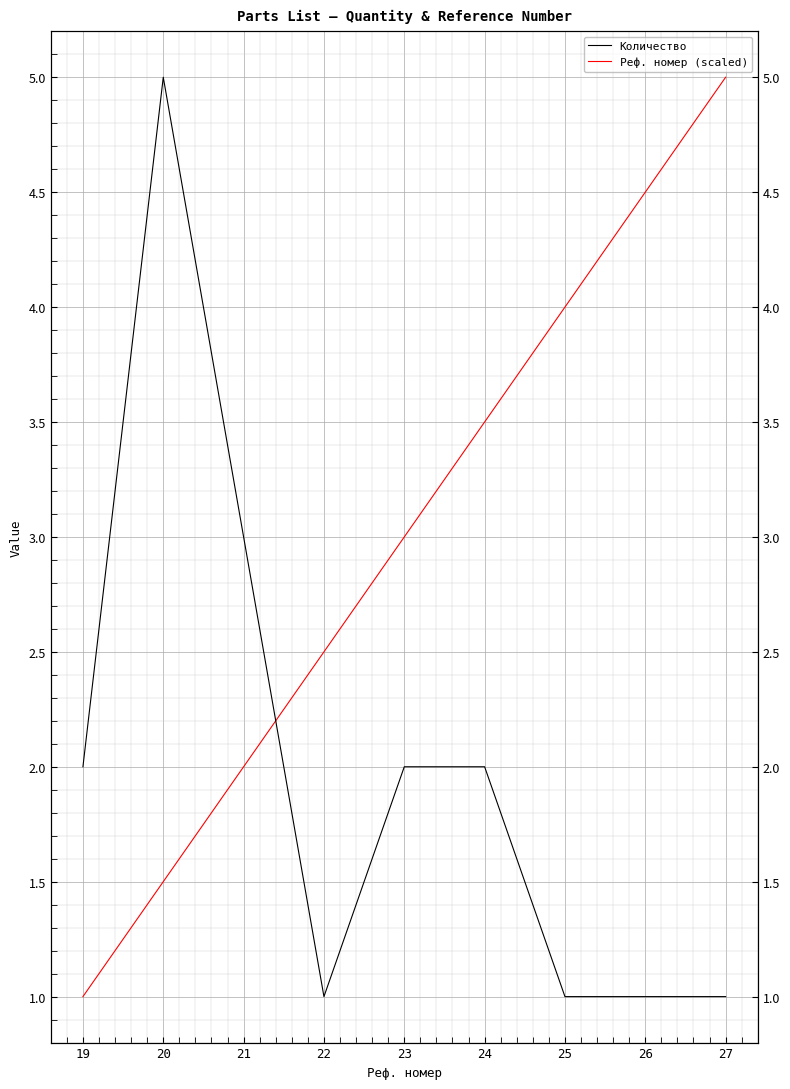

Reading left to right, list all the values displayed in this chart.

Количество: 19=2.0	20=5.0	21=3.0	22=1.0	23=2.0	24=2.0	25=1.0	26=1.0	27=1.0
Реф. номер (scaled): 19=1.0	20=1.5	21=2.0	22=2.5	23=3.0	24=3.5	25=4.0	26=4.5	27=5.0